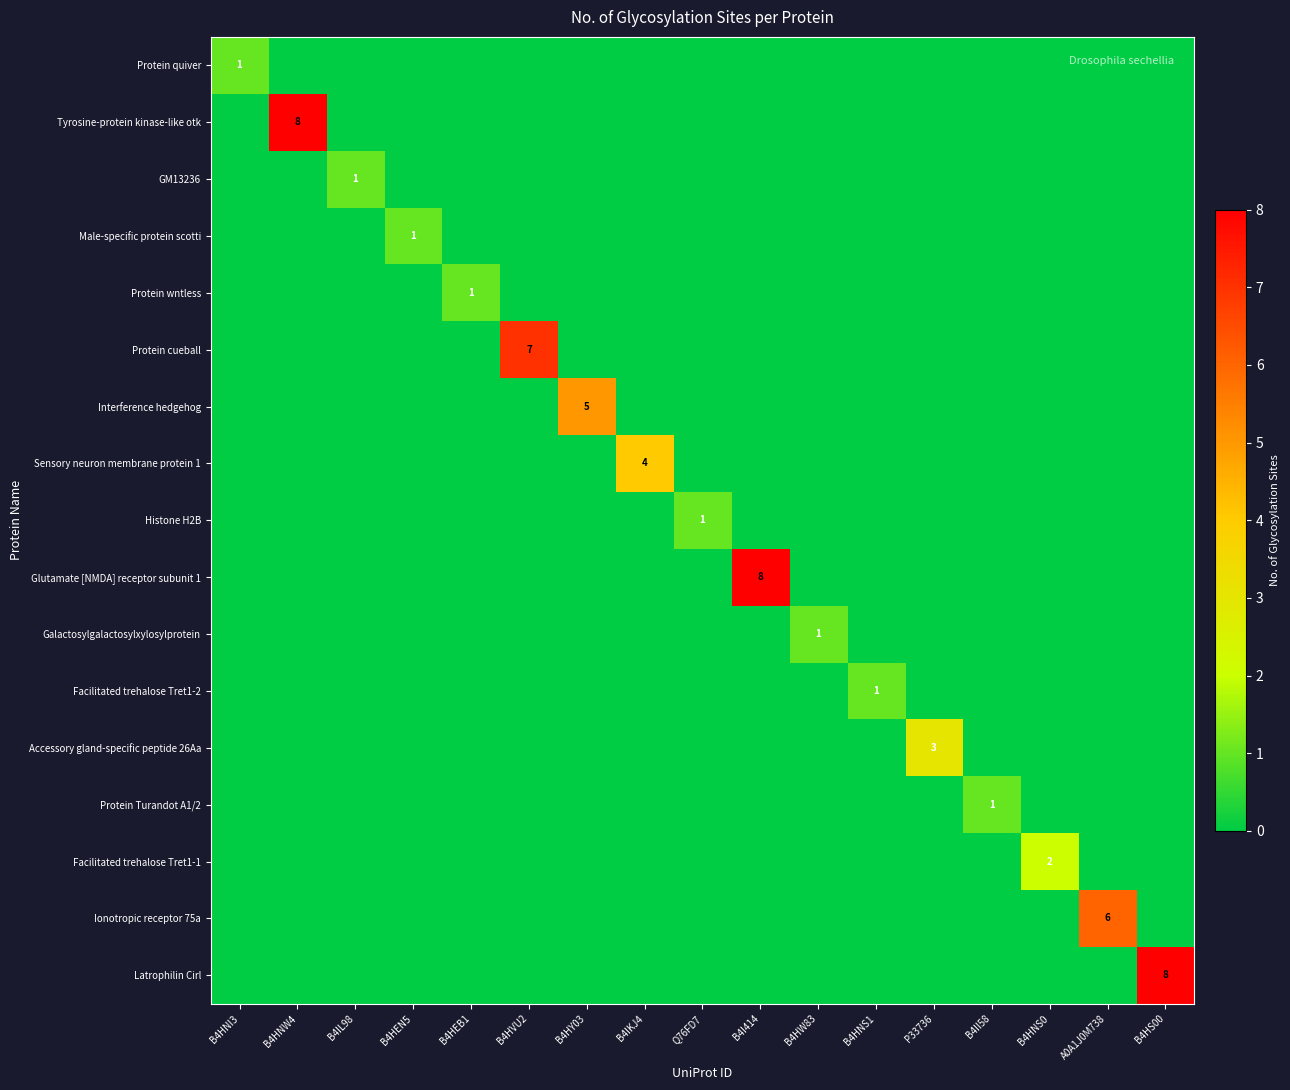

What is the sum of all Sensory neuron membrane protein 1 values?

4